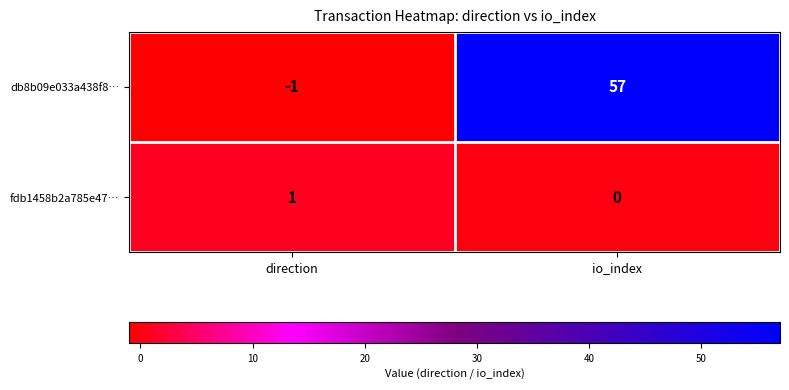

What is the sum of the db8b09e033a438f8… values at direction and io_index?

56